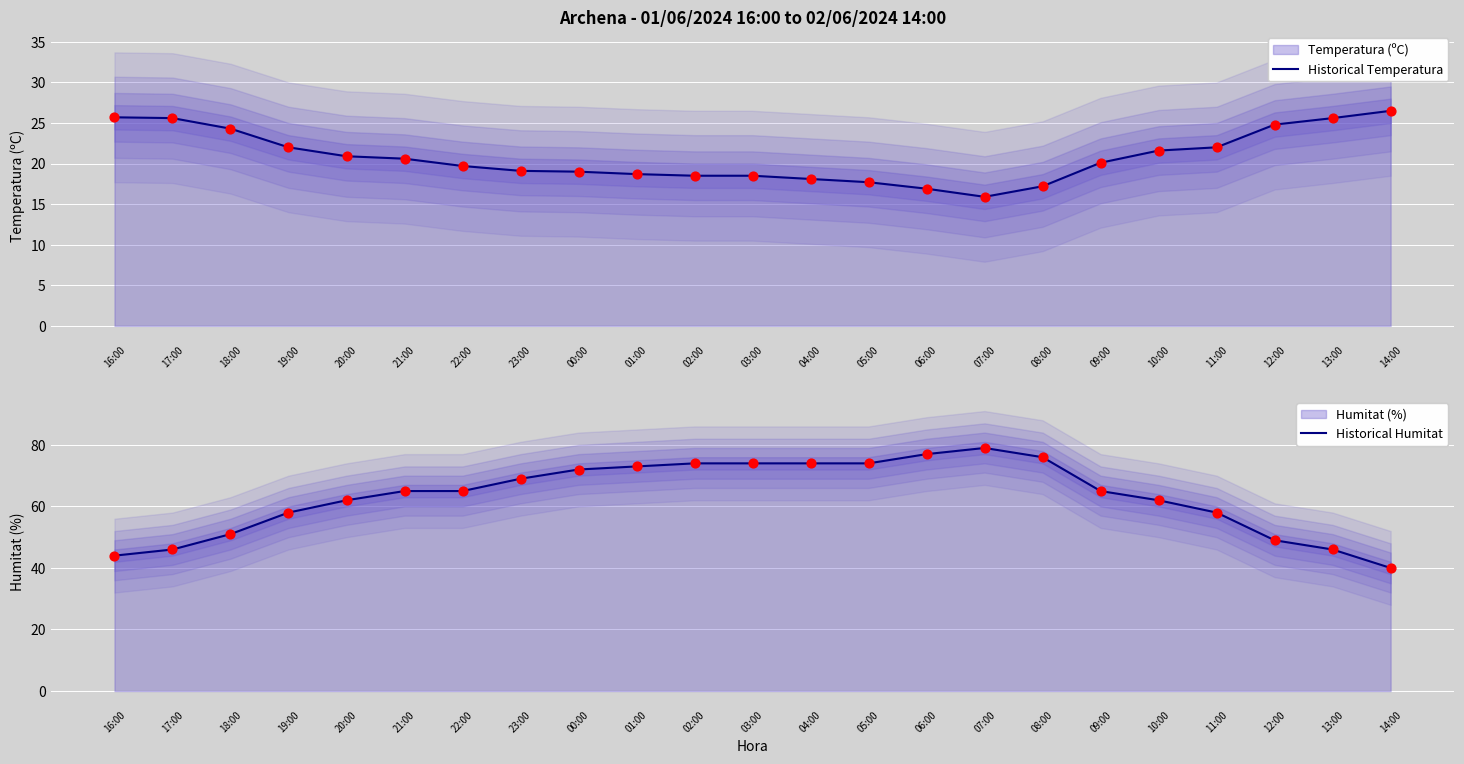

Which series reaches the maximum Y coordinate?

Humitat (%)